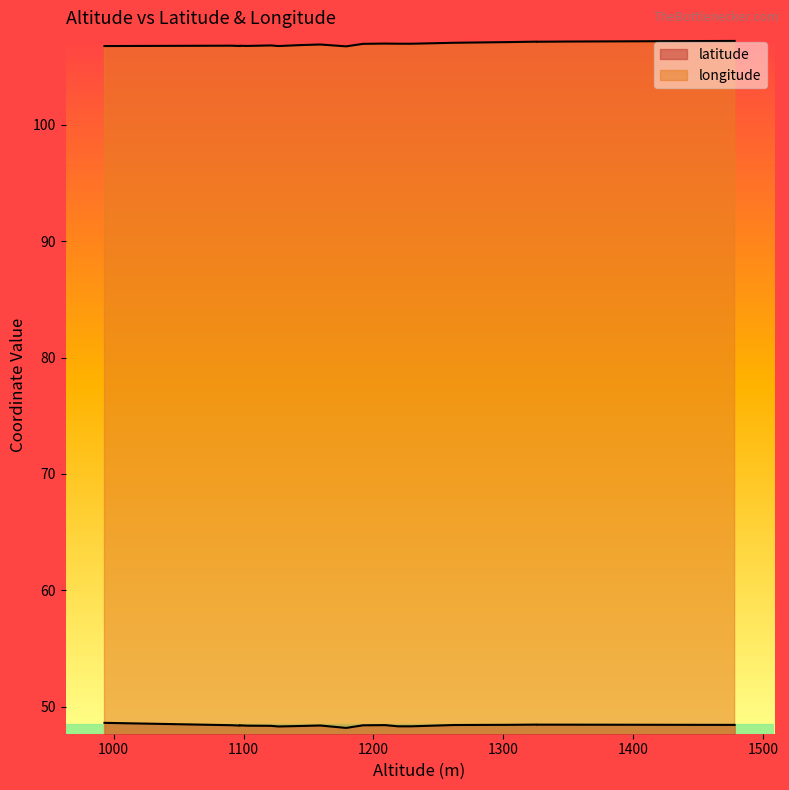

At which category does the chart reach its minimum across all series?

1179